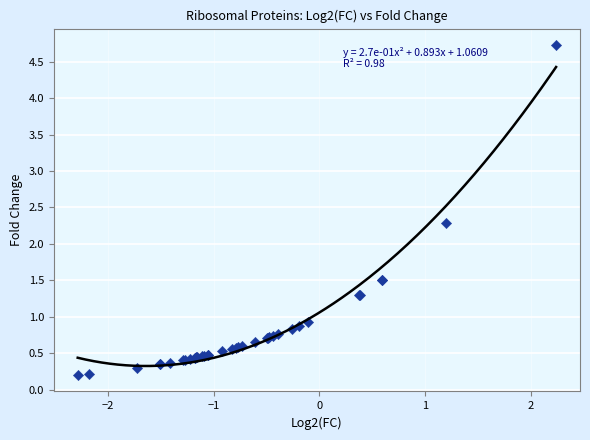

What Y value in the scatter plot is closest to 2?

2.3